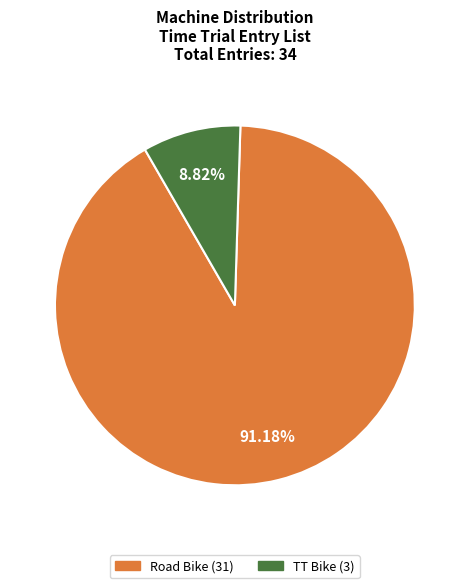

Which slice is the smallest?

TT Bike